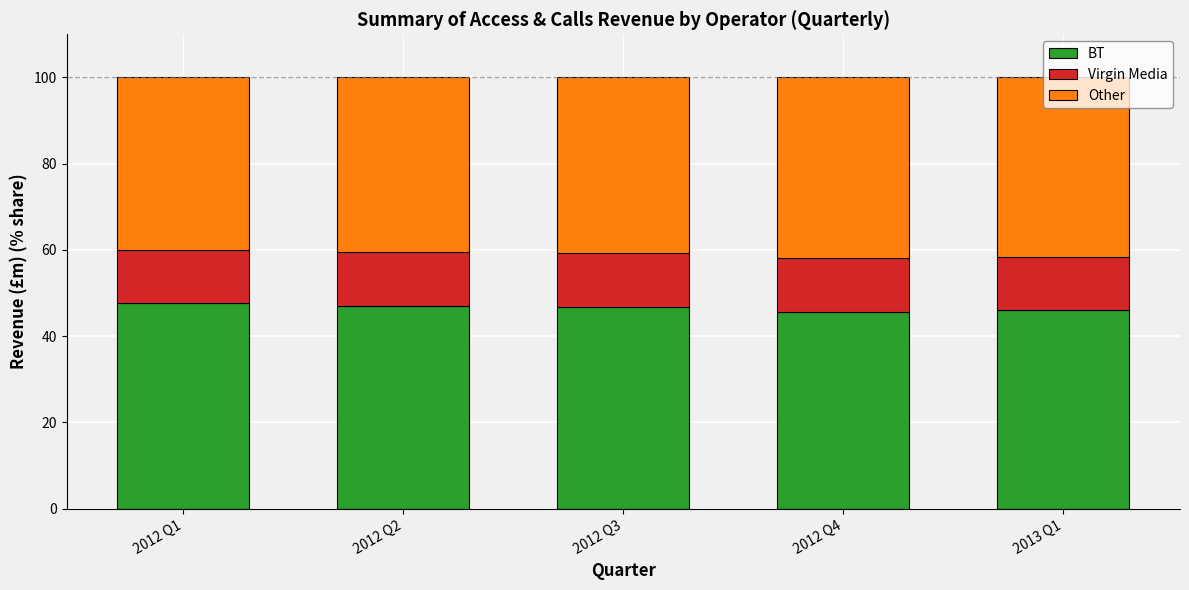

What is the sum of the BT values at 2012 Q3 and 2012 Q2?

93.7